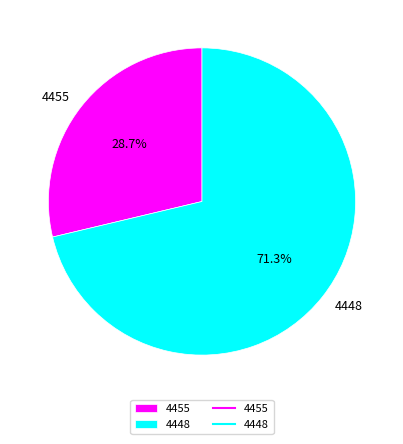

To the nearest percent, what is the difference between the largest and smallest slice percentages?

43%